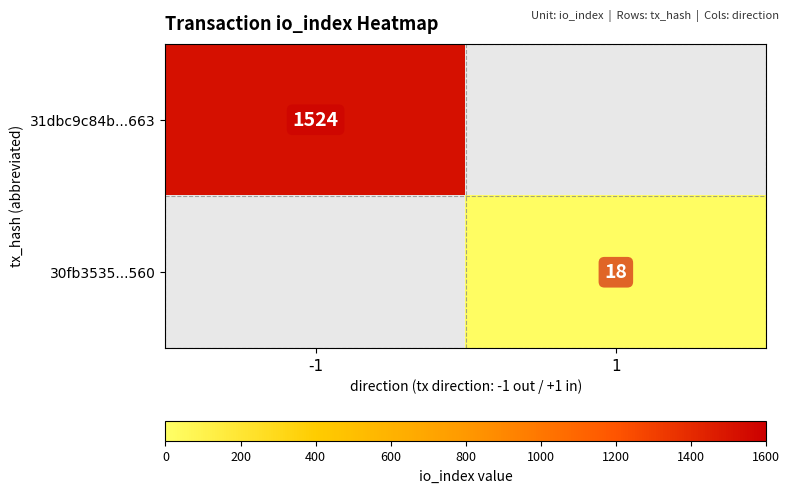

At how many categories does at least one series exceed 859?

1